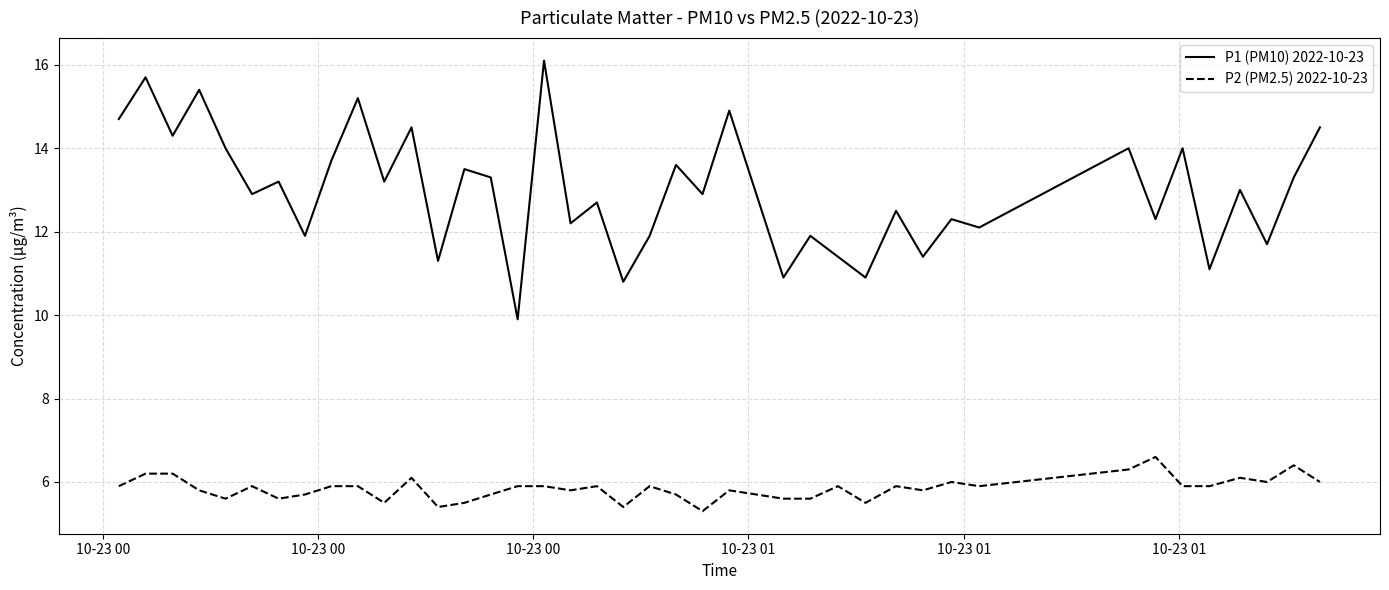

Is this an area chart (filled region under the line)?

No